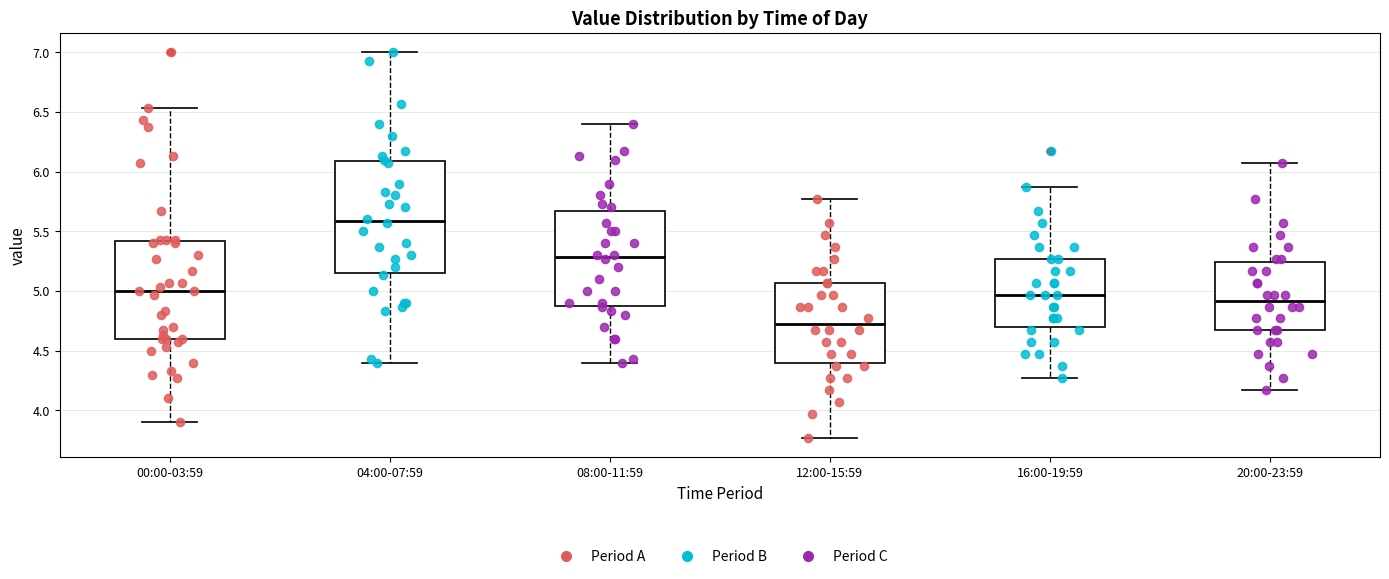

Which box is the tallest, from its lower edge to its upper edge?

04:00-07:59